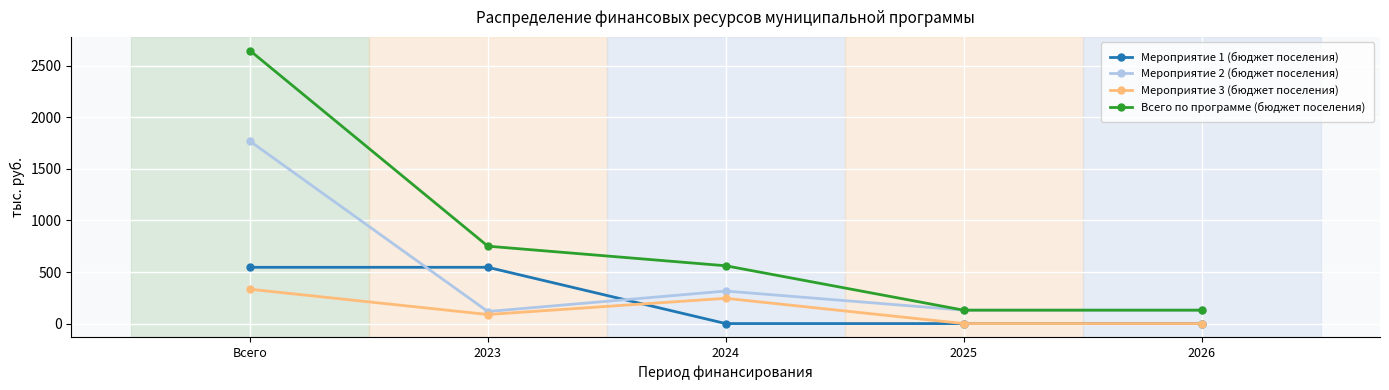

What is the label of the 3rd point from the right?

2024